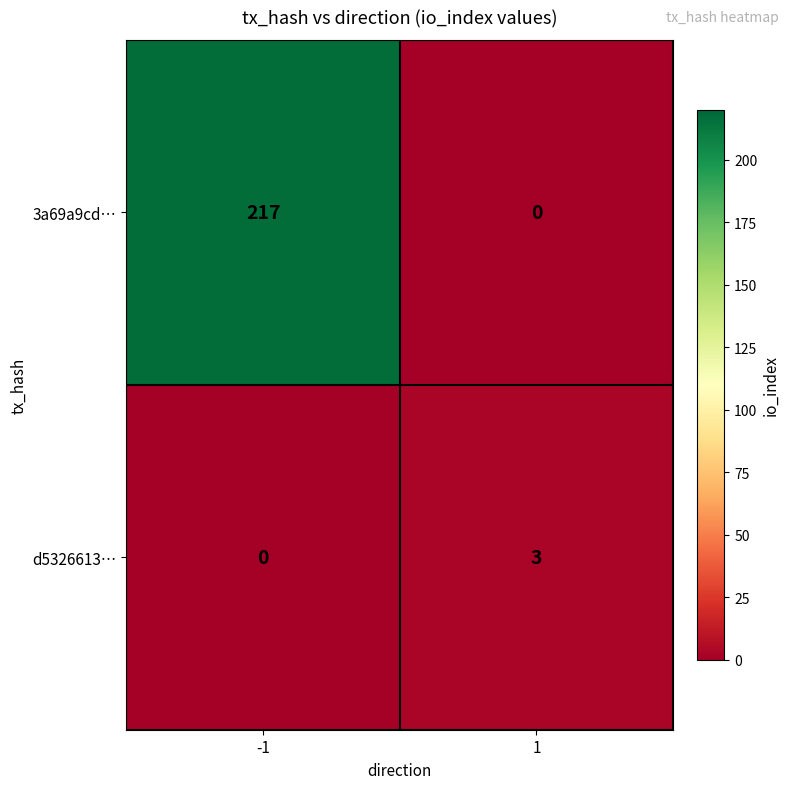

Which series has the widest spread of values?

3a69a9cd…